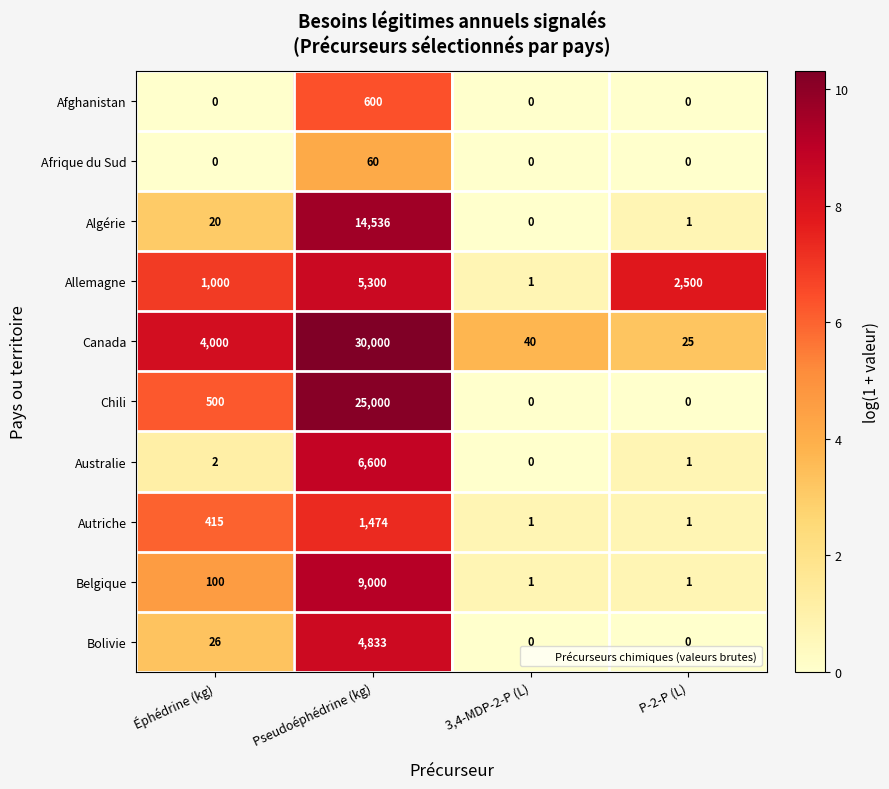

Rank the series by their maximum value, from highest to lowest.

Canada, Chili, Algérie, Belgique, Australie, Allemagne, Bolivie, Autriche, Afghanistan, Afrique du Sud